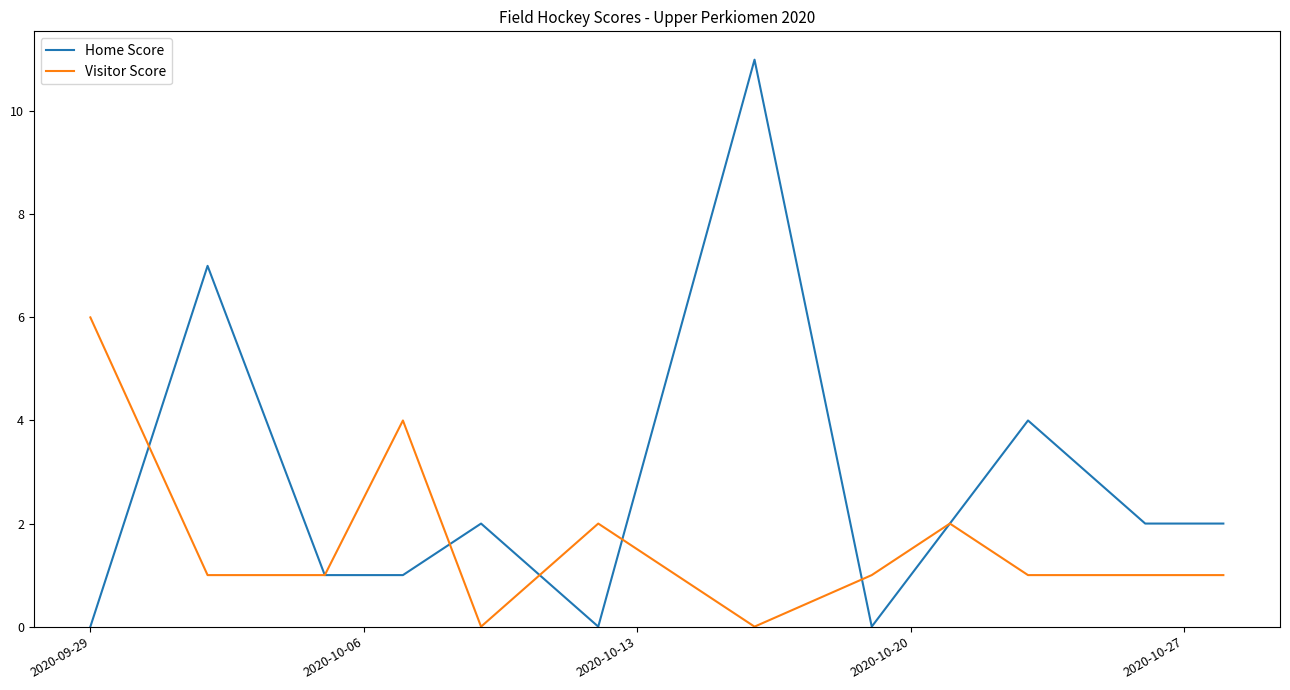

What is the maximum value shown in the chart?

11